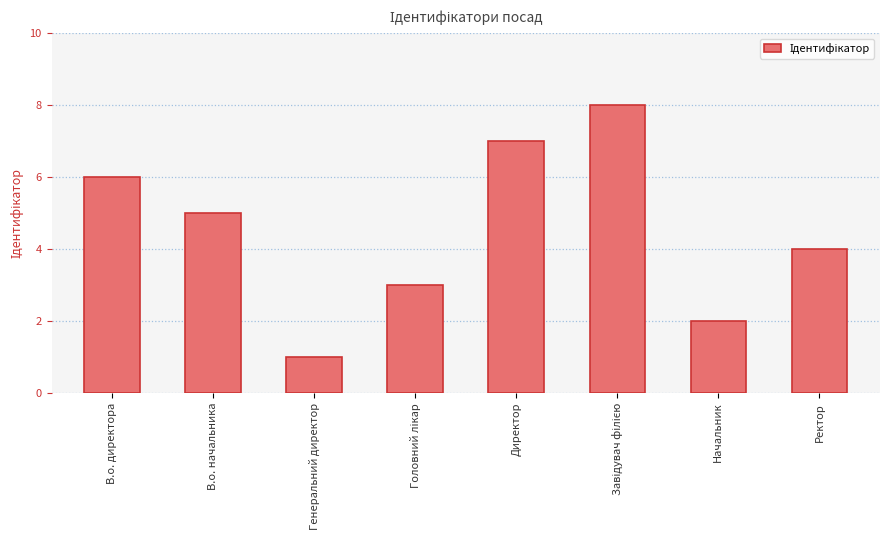

Count the values in the range 3 to 7.

5